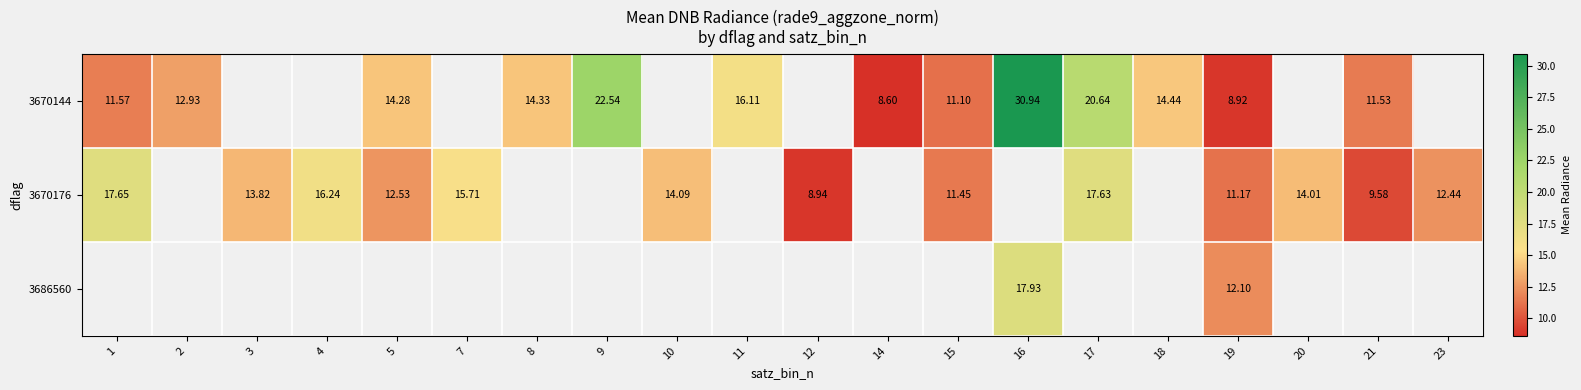

Where is 3670144 nearest to the value 19?

17